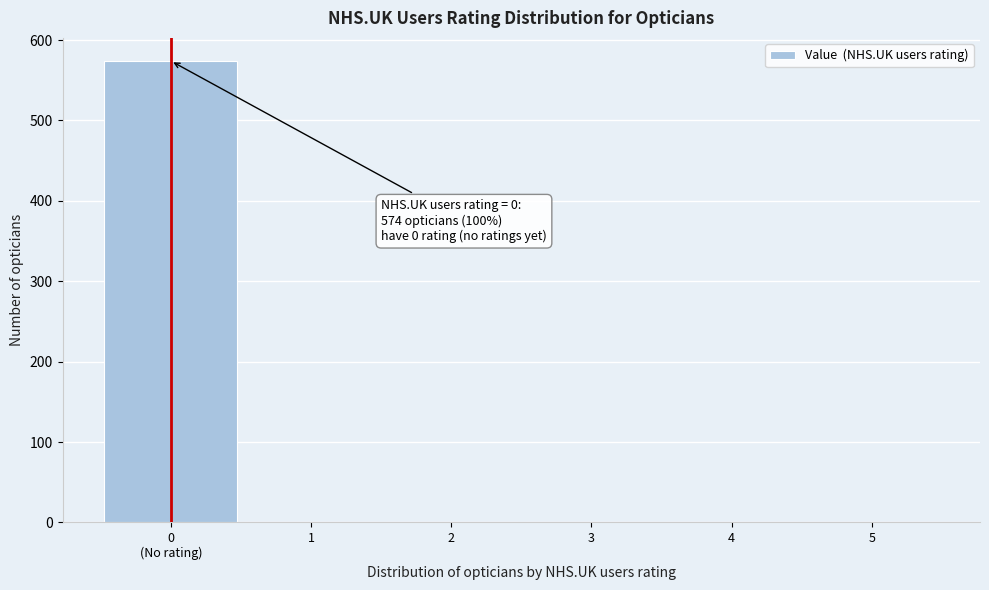

What is the greatest value displayed?

574